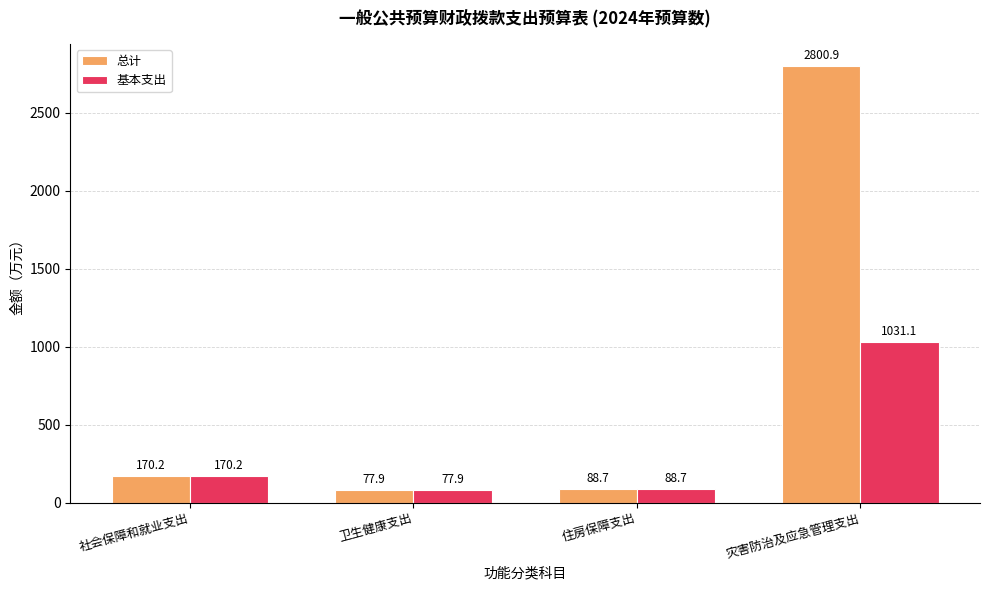

Is it true that 总计 equals 305.1 at 社会保障和就业支出?

False